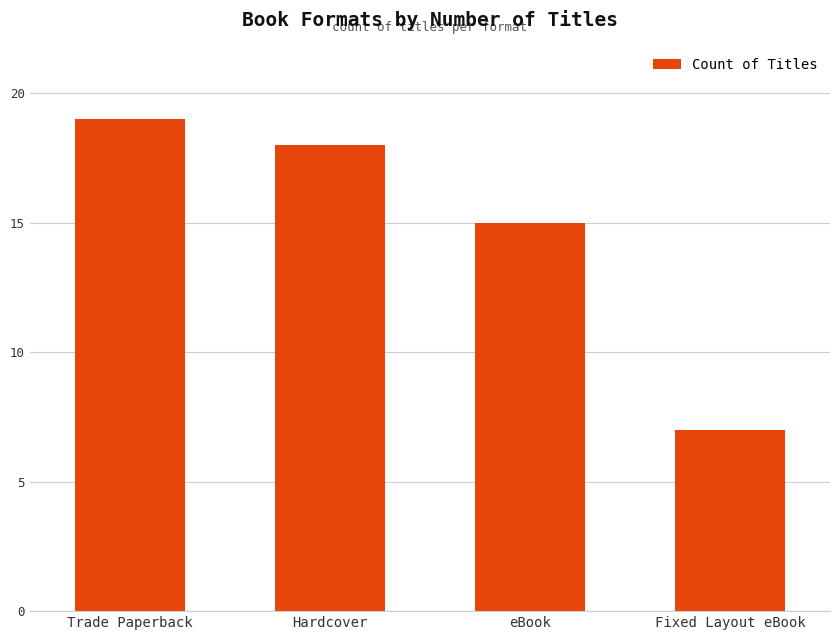

What is the difference between the maximum and minimum values?

12